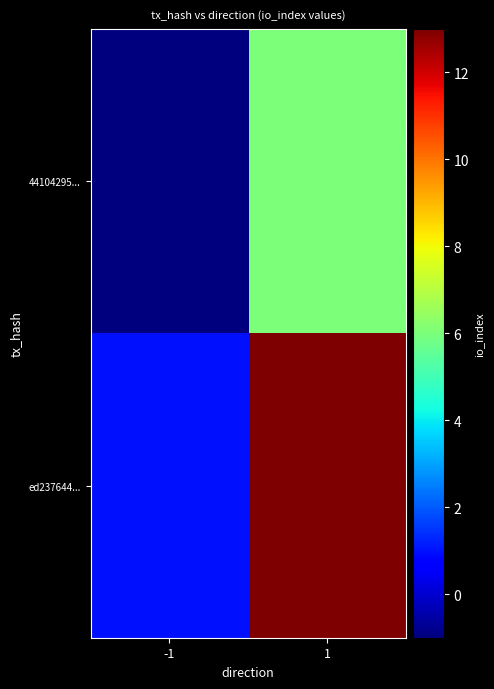

Reading left to right, transcribe all the data shown in this chart.

44104295...: -1=-1	1=6
ed237644...: -1=1	1=13